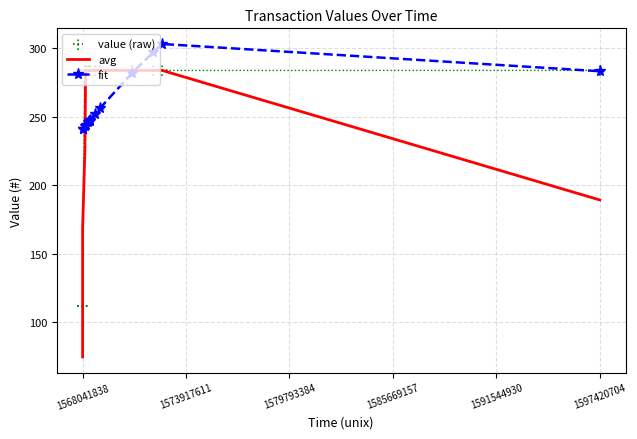

What are all the series names shown in the legend?

avg, fit, value (raw)